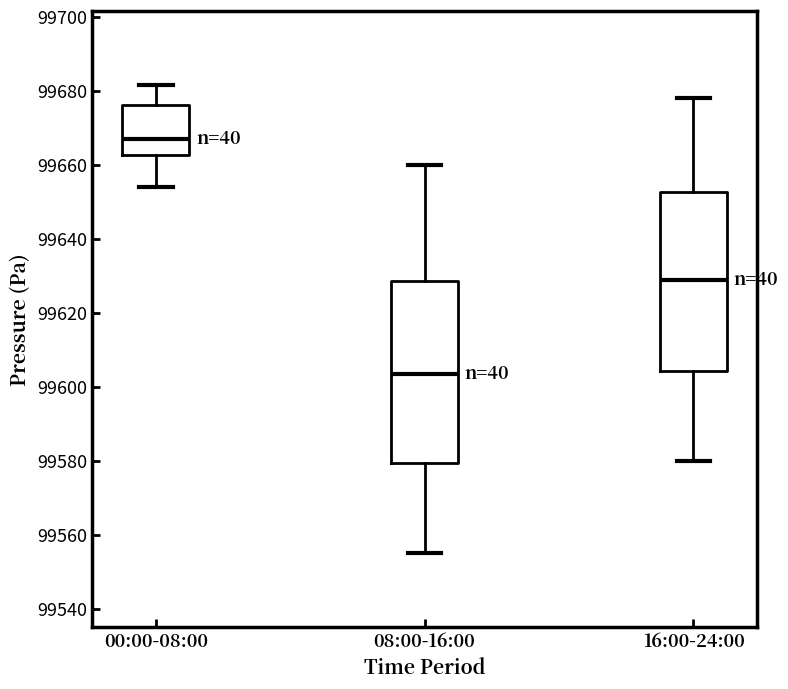

Where does the median line of the box for 08:00-16:00 sit on the y-axis? The values are not printed on the chart, so give them approximately, as read against the axis.

99604